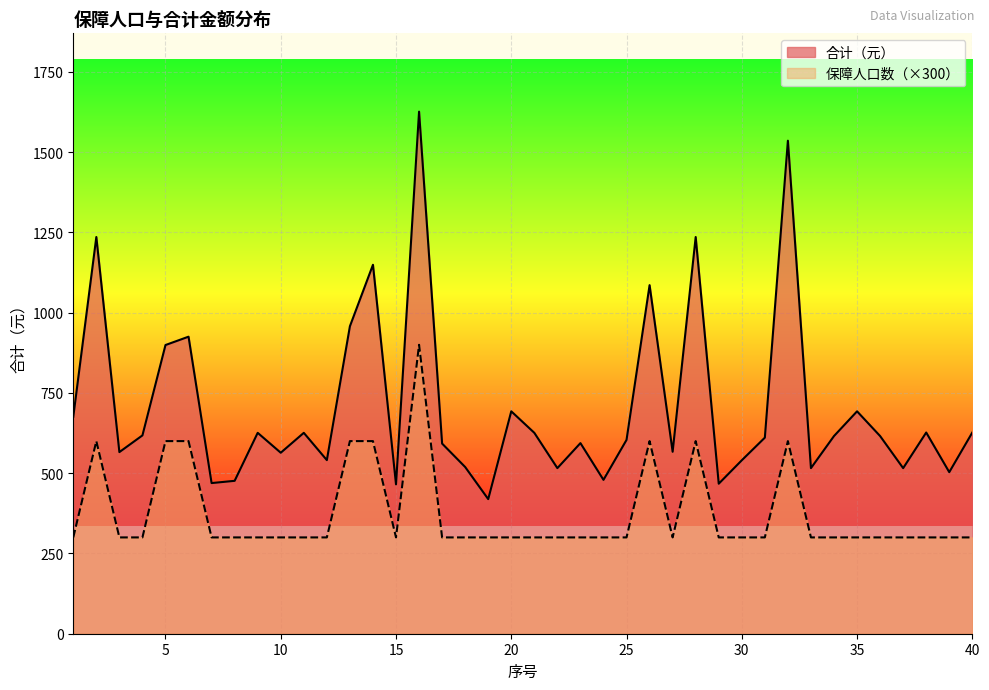

What is the spread (max minus min) of values at 33?

215.8